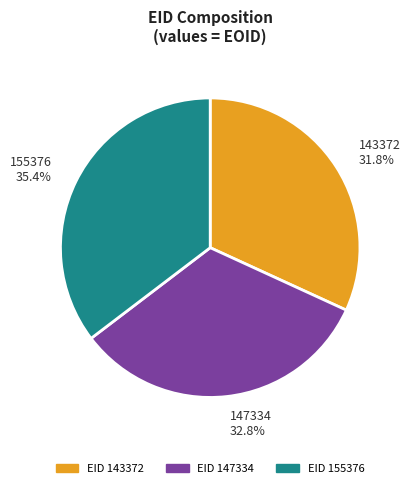

Combined, what portion of the pie is 155376 and 147334?

68.2%